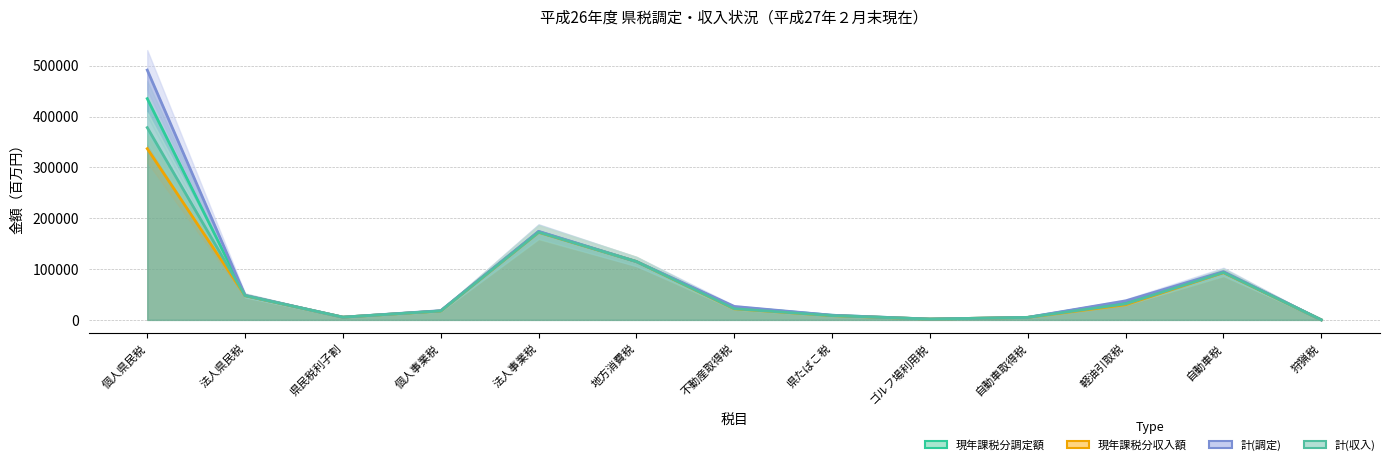

In 現年課税分調定額, how many points are lower than both neighbors (excluding endpoints)?

2